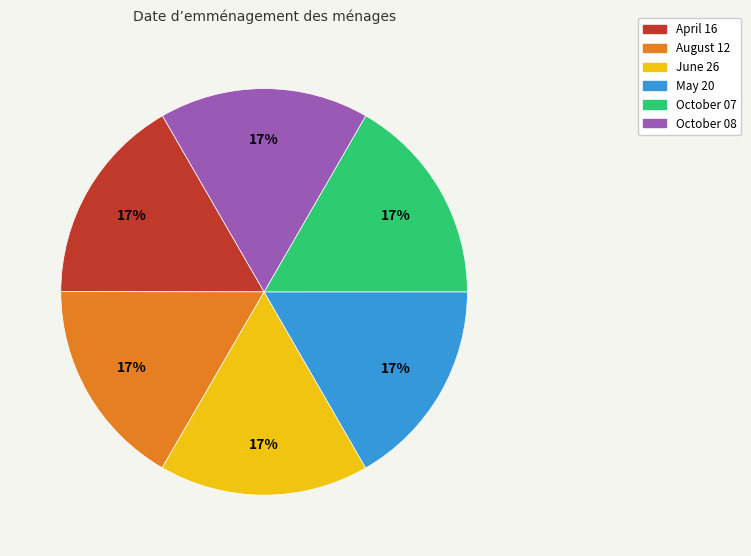

To the nearest percent, what is the average slice percentage?

17%